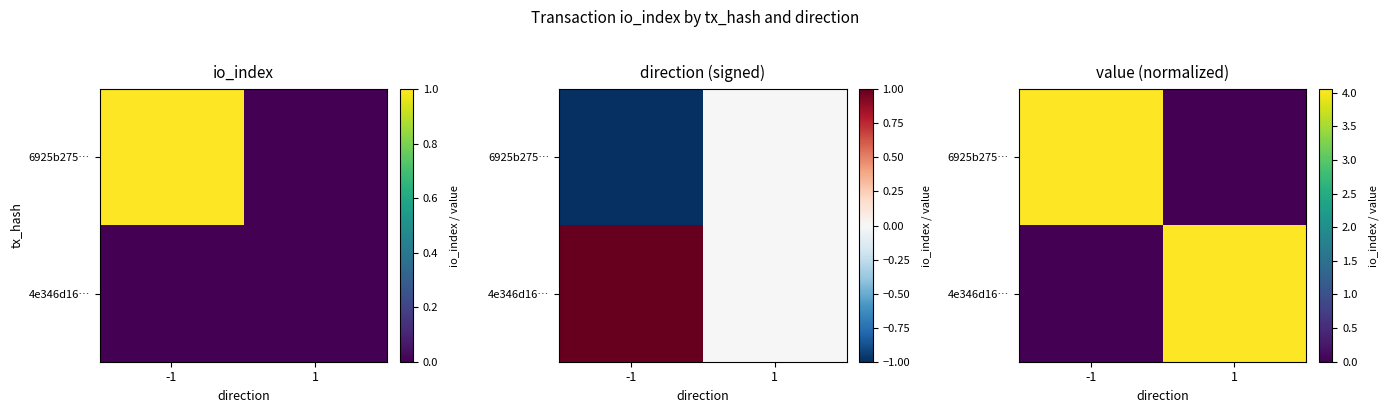

At which category is the sum across all series the highest?

-1